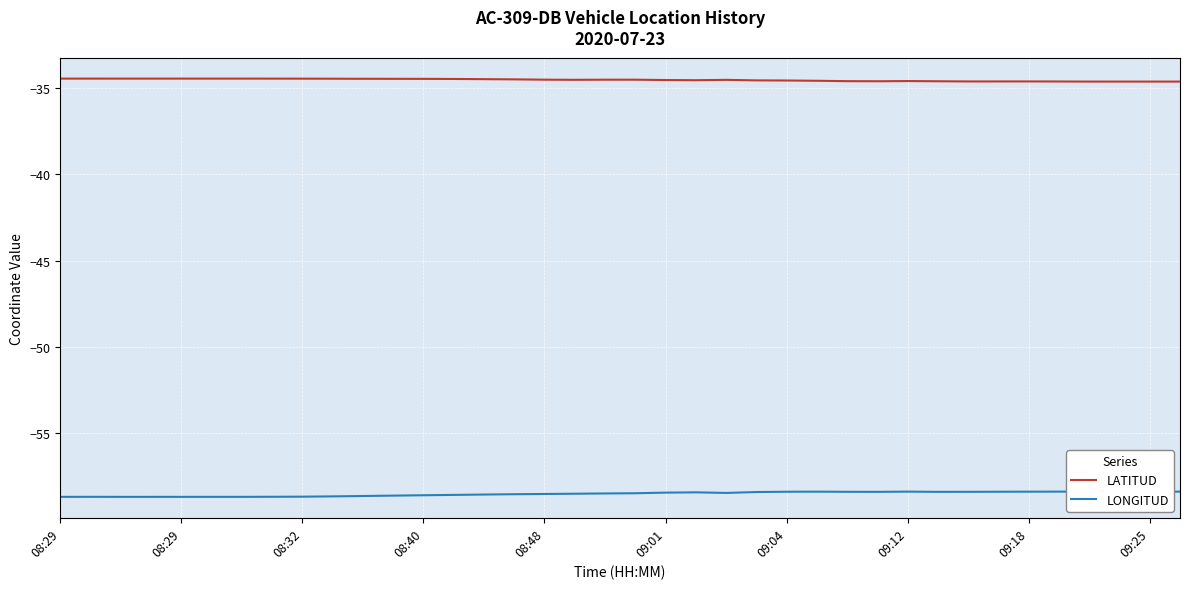

What is the maximum value shown in the chart?

-34.5